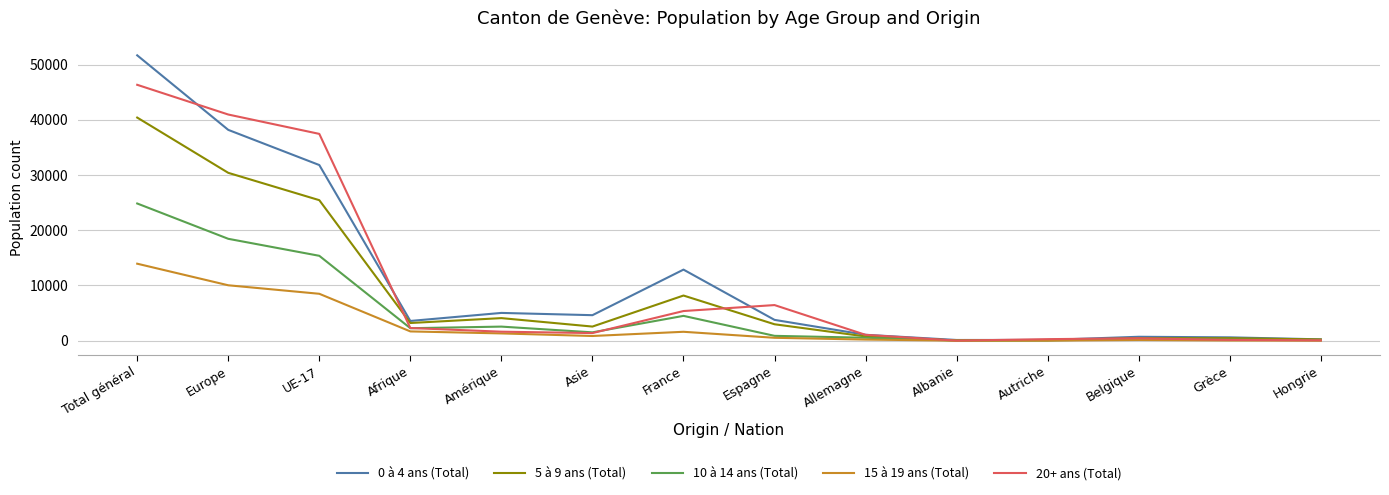

True or false: 0 à 4 ans (Total) has a value of 22277 at France.

False